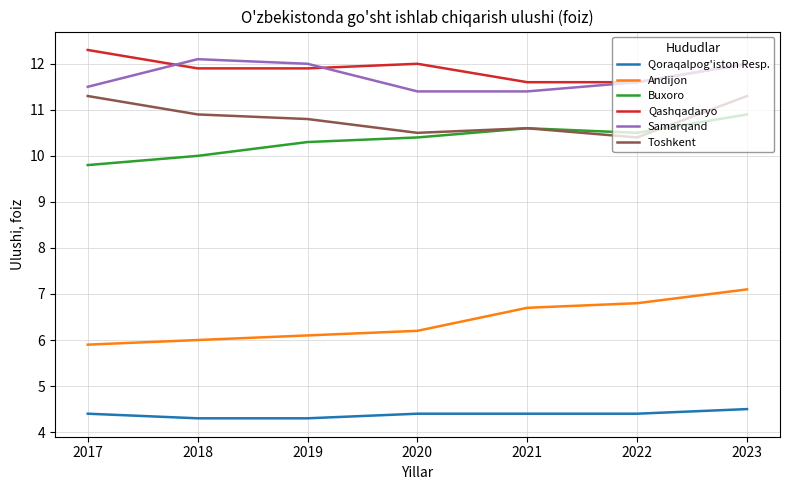

What are all the series names shown in the legend?

Qoraqalpog'iston Resp., Andijon, Buxoro, Qashqadaryo, Samarqand, Toshkent